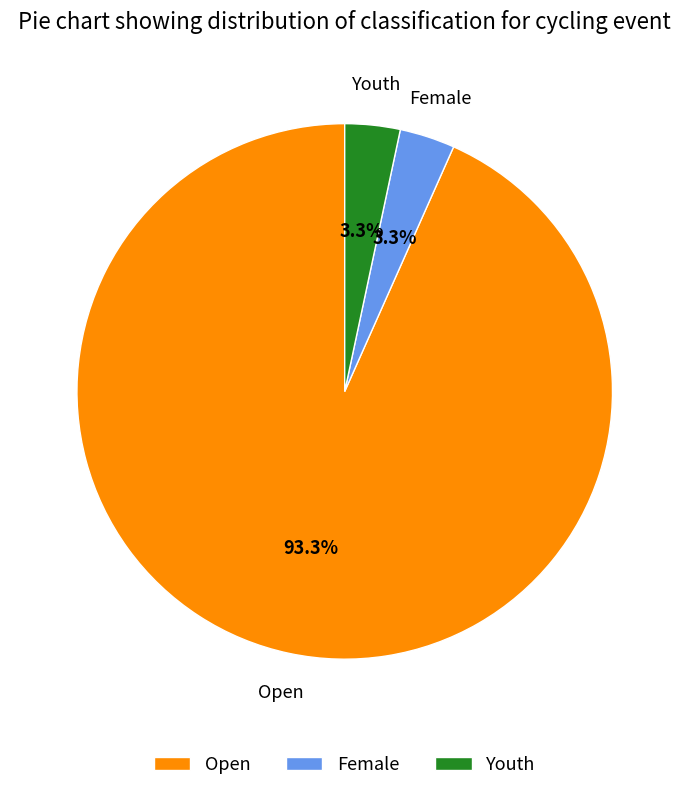

Is there any slice that represents more than half of the pie?

Yes